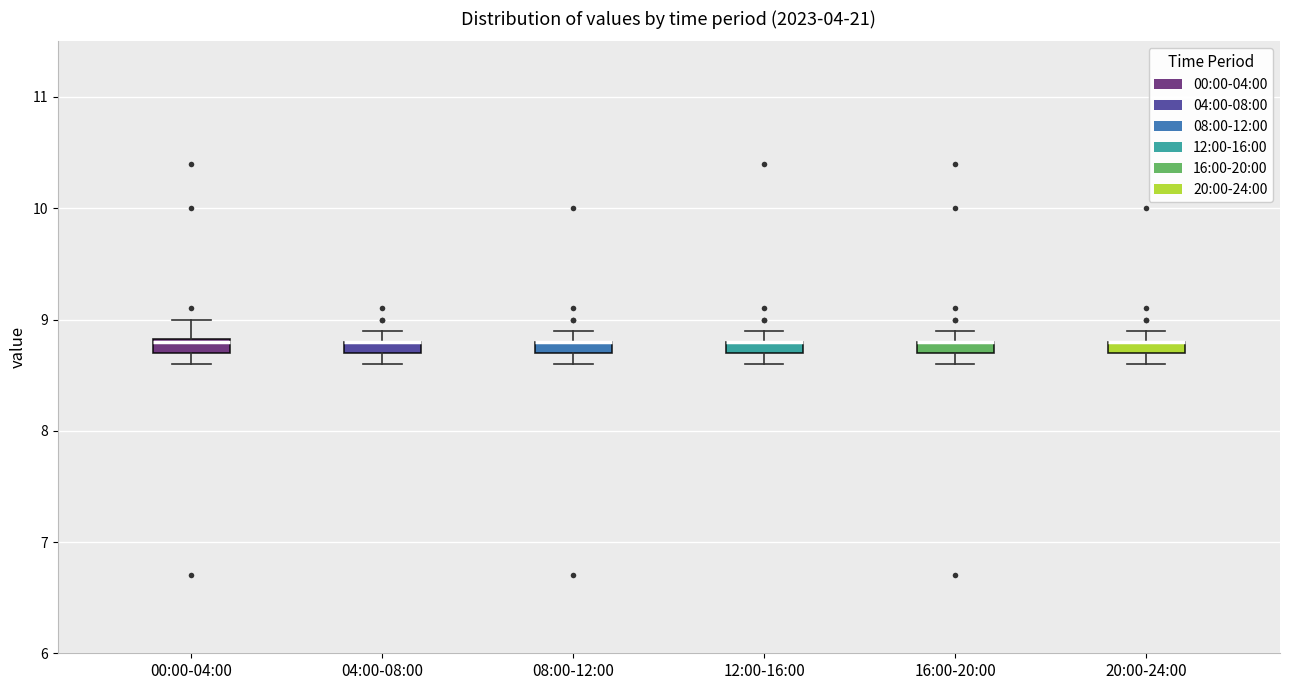

Where is the lower edge of the box for 12:00-16:00 on the y-axis? The values are not printed on the chart, so give them approximately, as read against the axis.

8.7